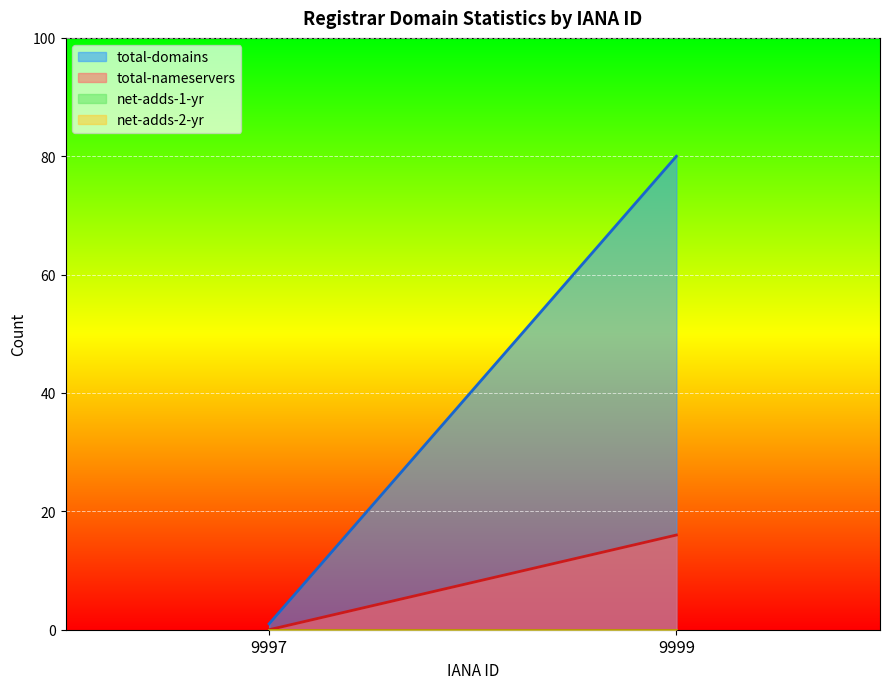

How many lines are shown in the chart?

4